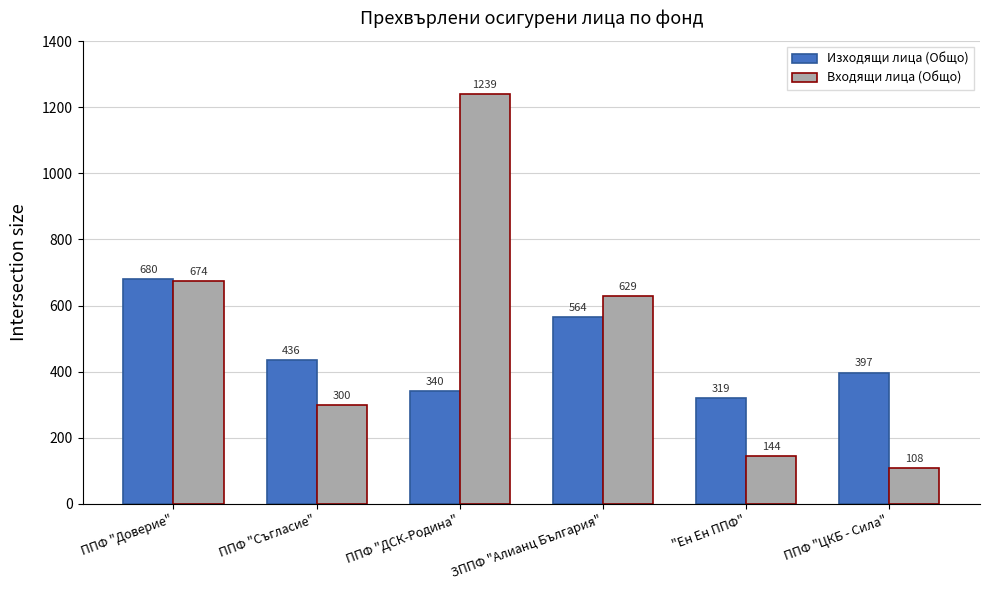

Reading left to right, what are all the values shown in this chart?

Изходящи лица (Общо): 680	436	340	564	319	397
Входящи лица (Общо): 674	300	1239	629	144	108